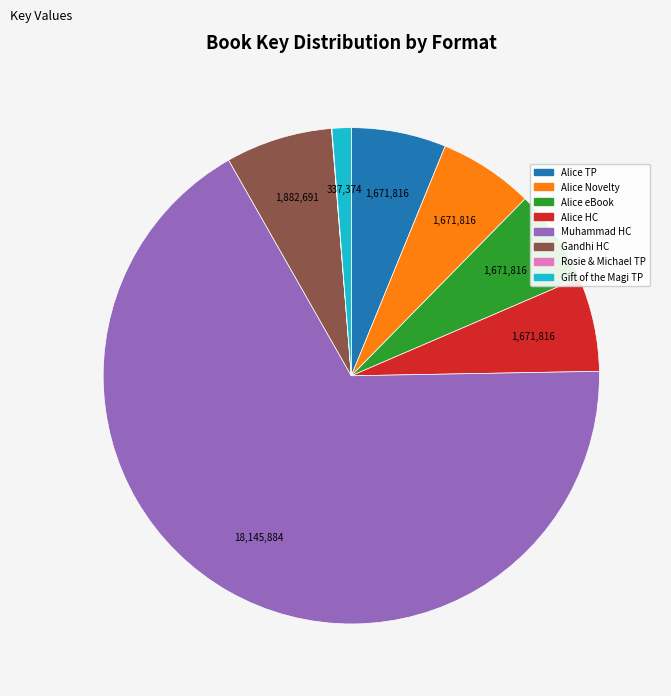

Is there a majority slice in this chart?

Yes